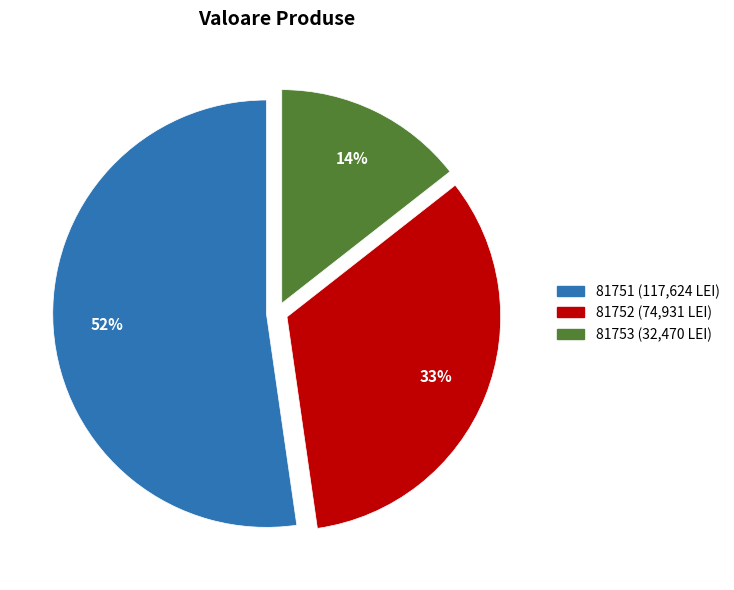

Is it true that 81751 is 46% of the pie?

False